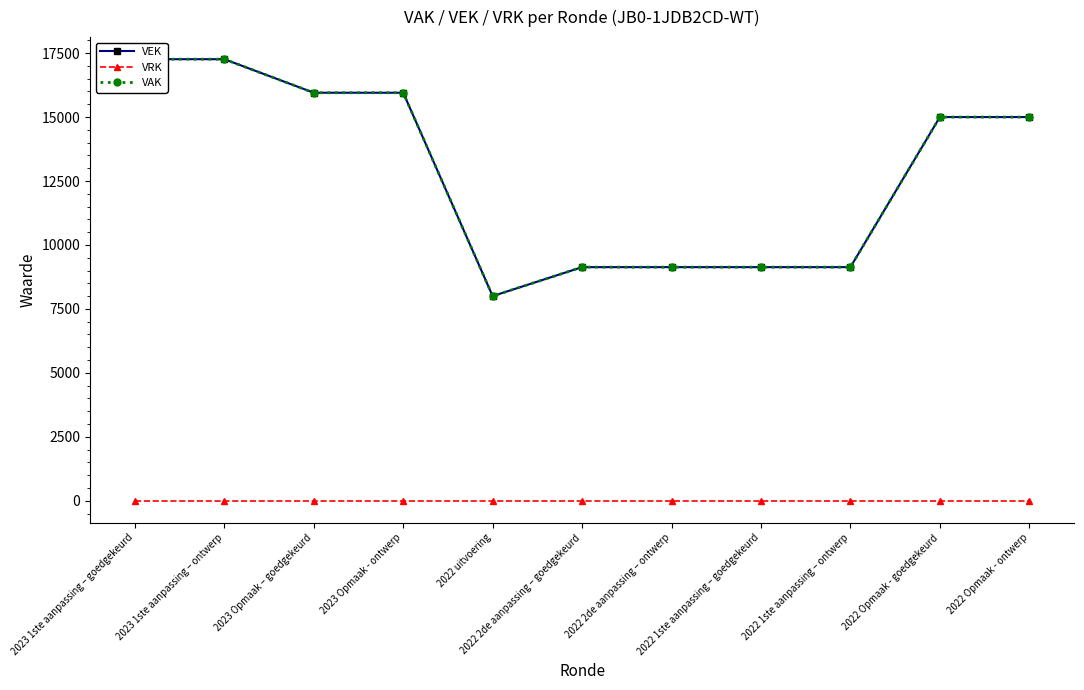

At which category does VEK reach its first local valley?

2022 uitvoering